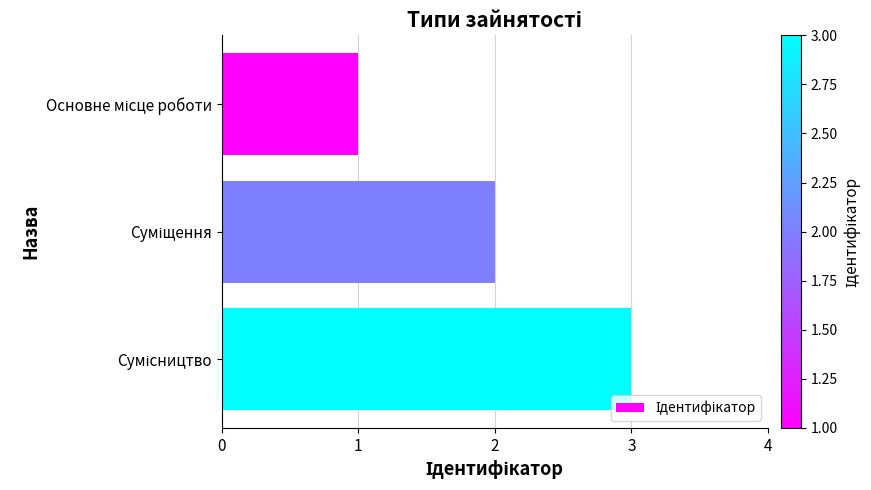

What is the maximum value shown in the chart?

3